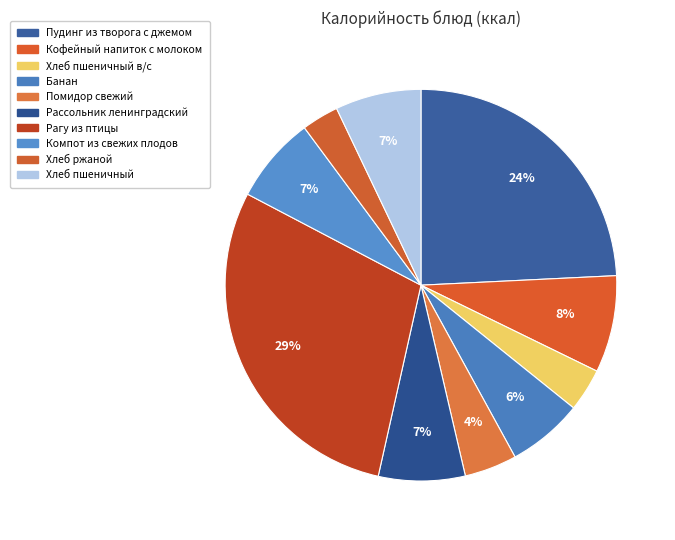

How many segments does this pie chart have?

10